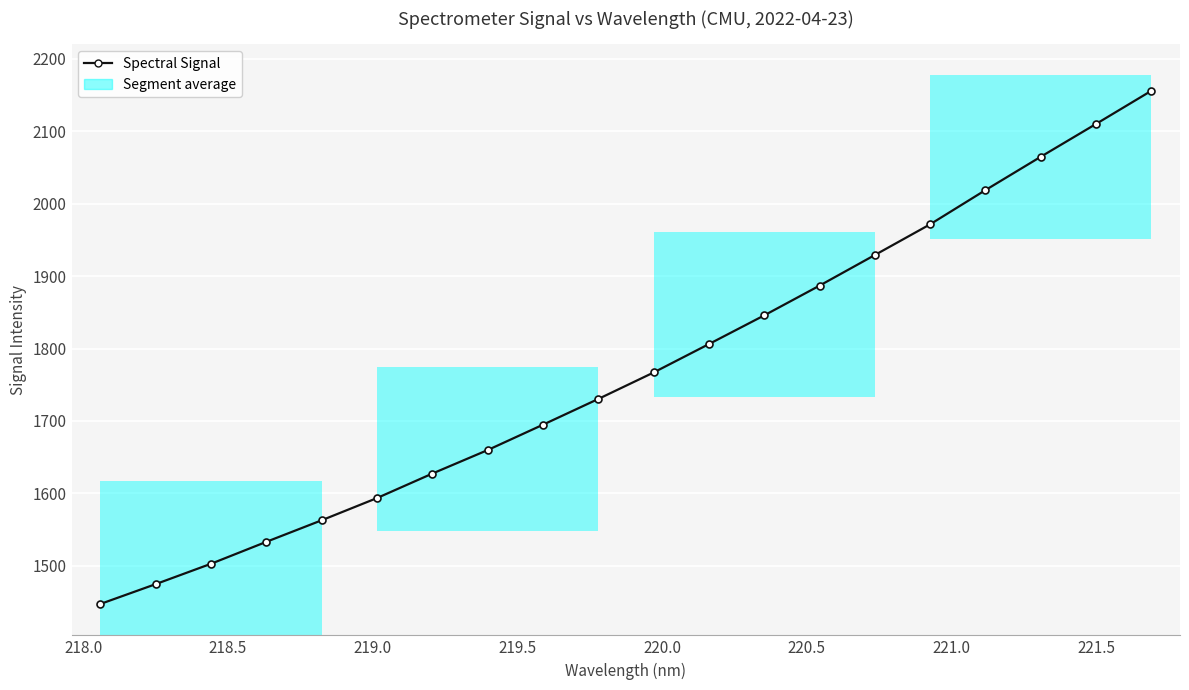

How many data points are above 1766?

10